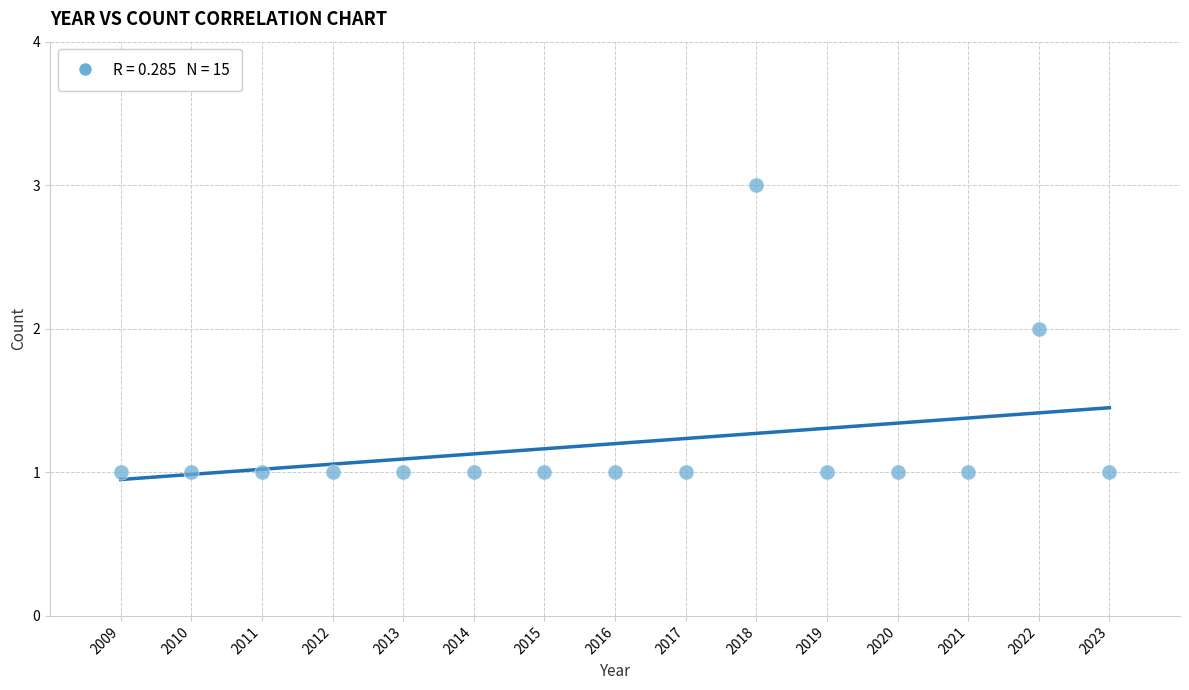

What is the range of X values (max minus min)?

14